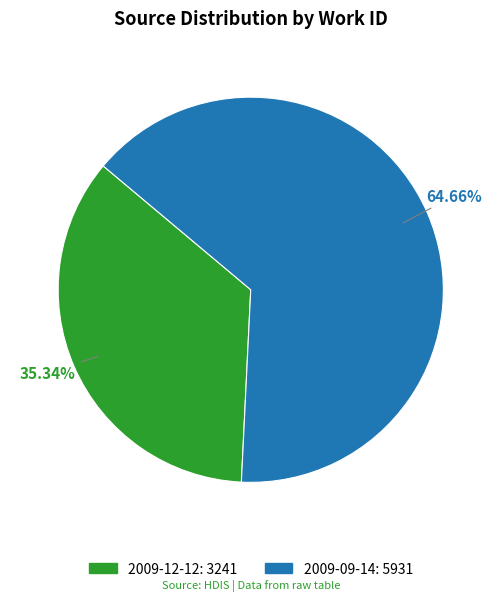

Which slice is the smallest?

2009-12-12